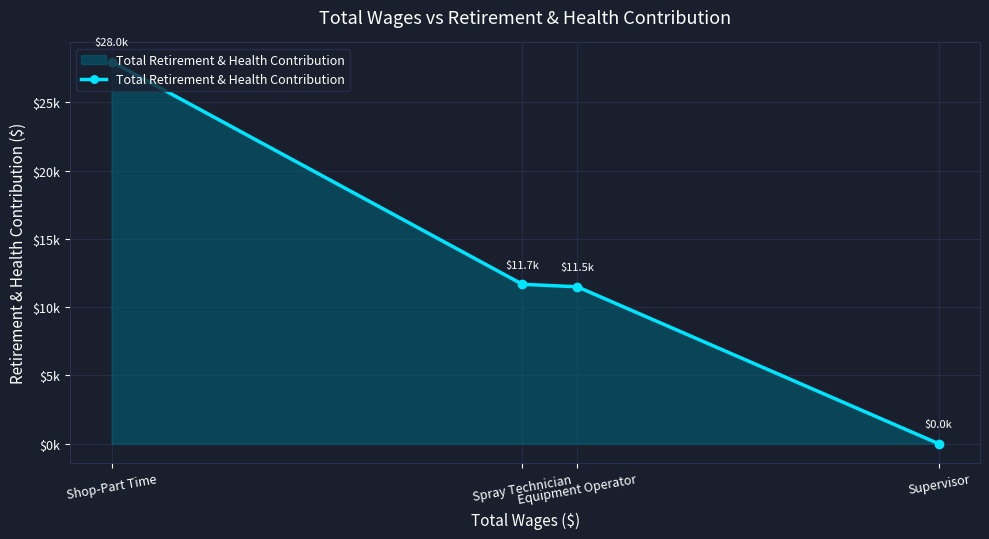

What is the sum of the values at Equipment Operator and Spray Technician?

23162